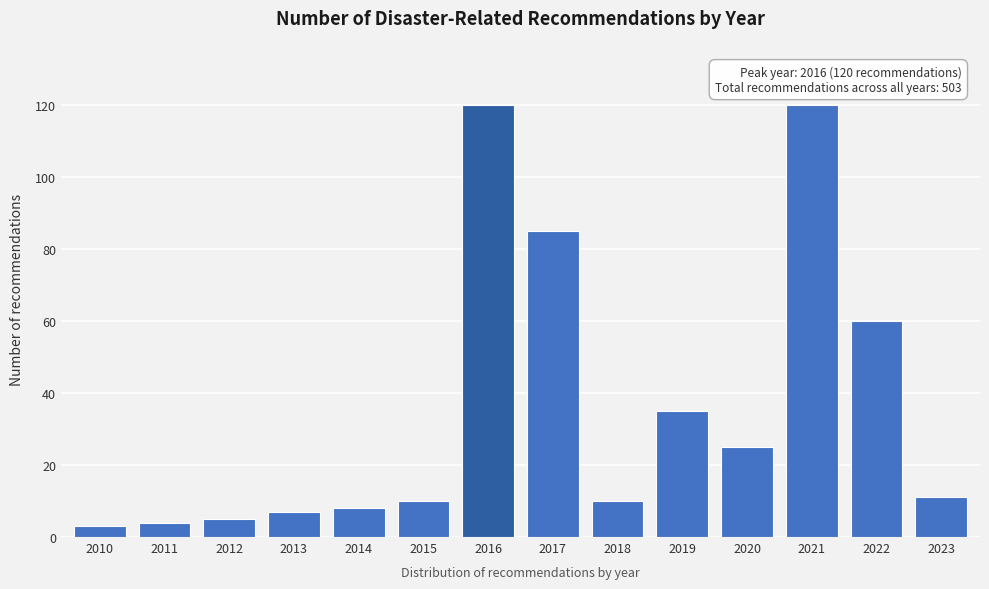

Reading left to right, extract all data points from this chart.

2010=3	2011=4	2012=5	2013=7	2014=8	2015=10	2016=120	2017=85	2018=10	2019=35	2020=25	2021=120	2022=60	2023=11